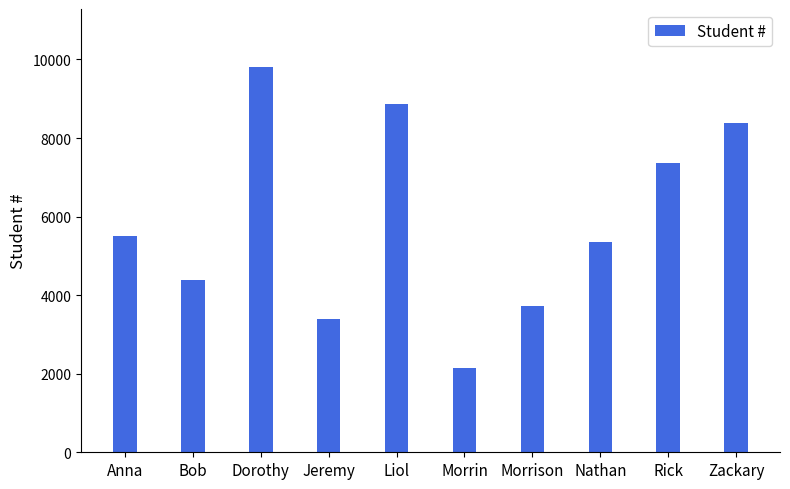

Between Liol and Jeremy, which is larger?

Liol